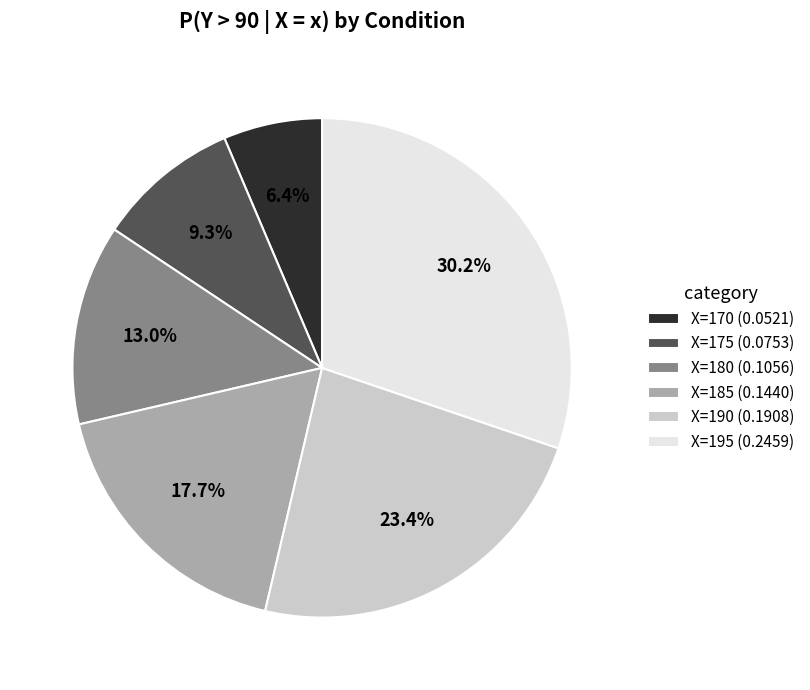

How many segments does this pie chart have?

6